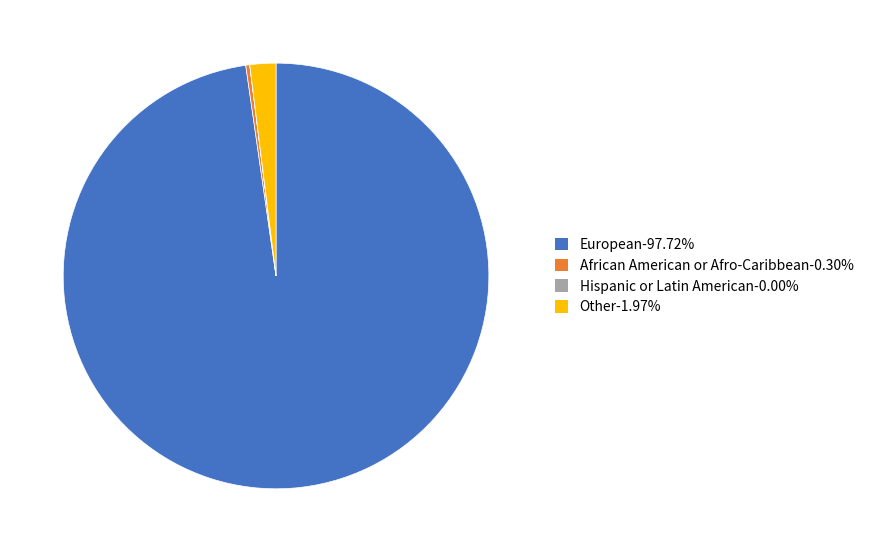

Which slice is the largest?

European